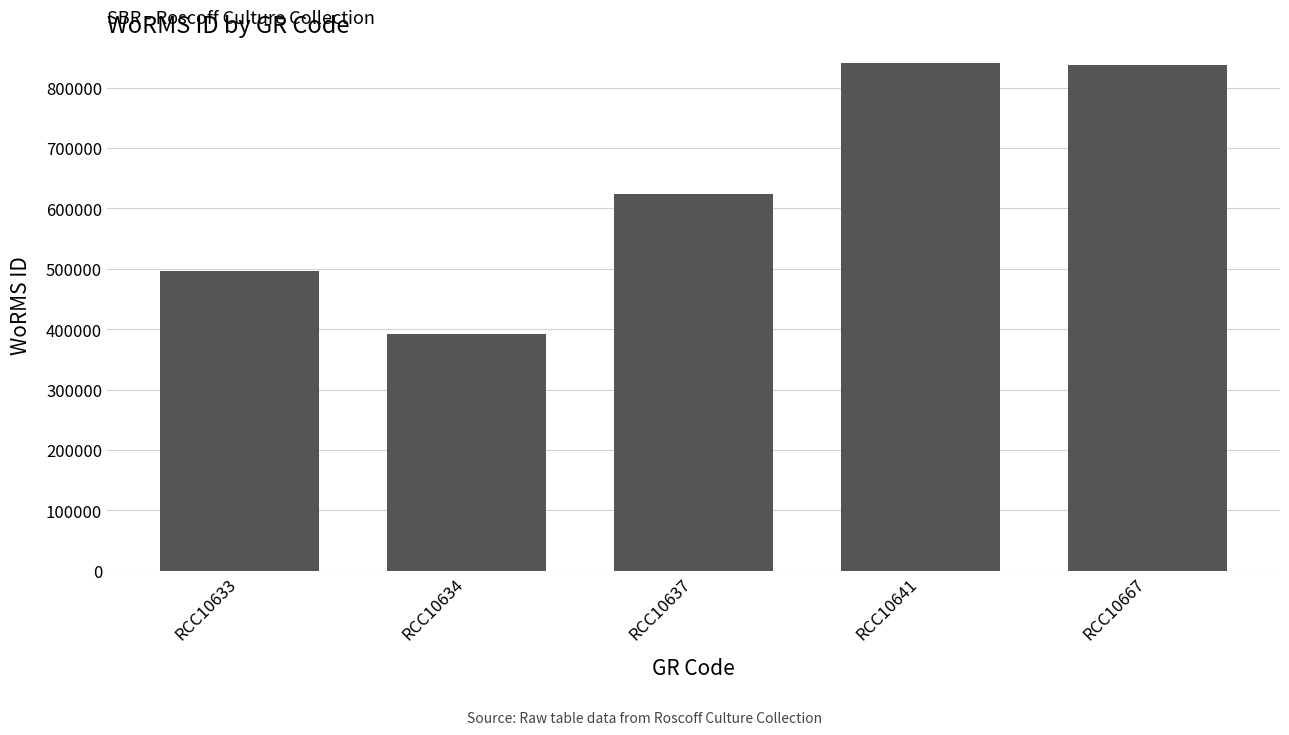

Reading left to right, what are all the values shown in this chart?

495804	391509	624513	840689	837075